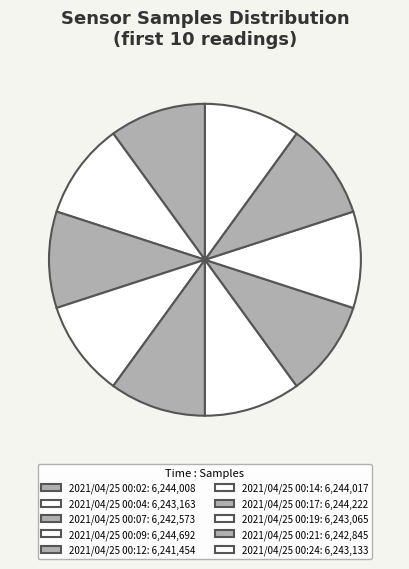

How many slices are in this pie chart?

10